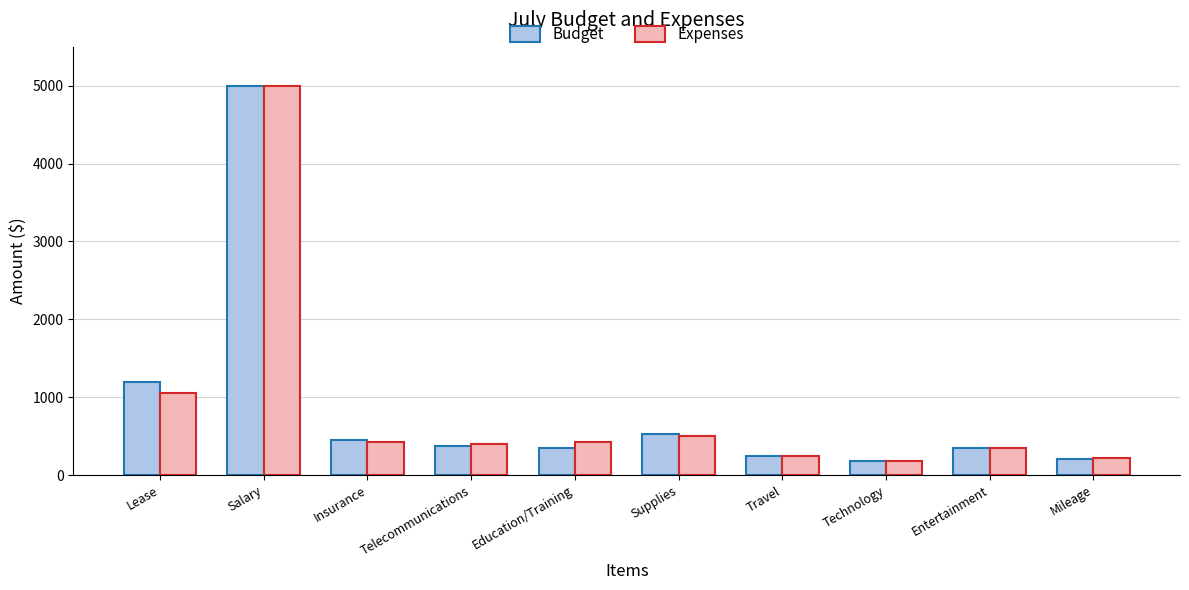

What is the difference between the maximum and minimum values in the Budget series?

4825